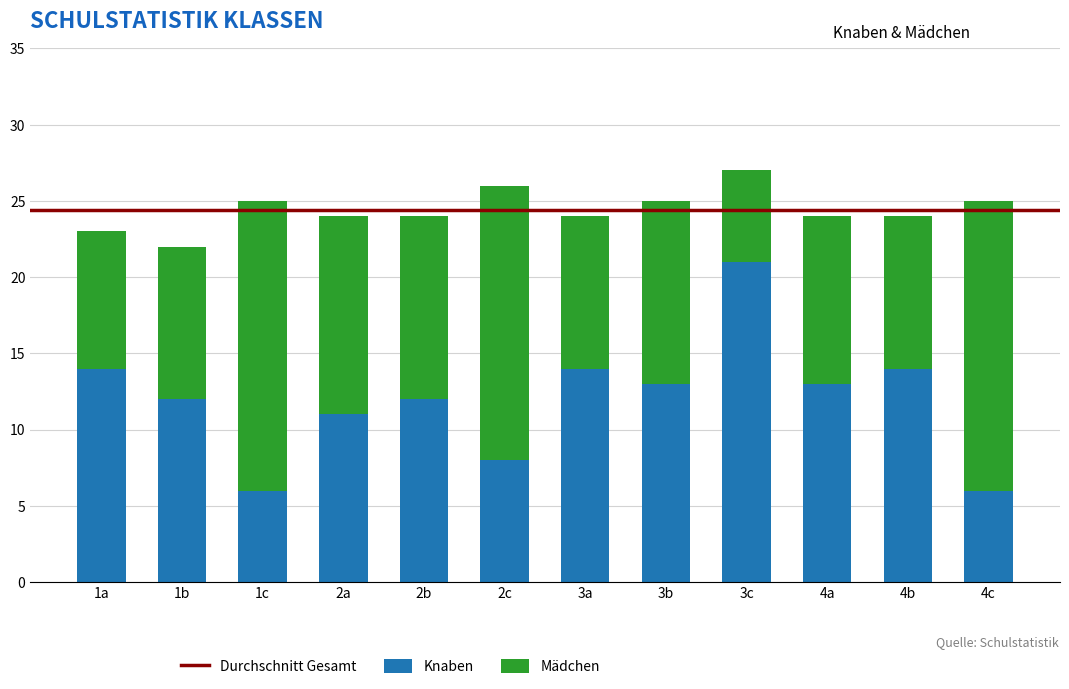

The Knaben series shows 12 at 1b. True or false?

True